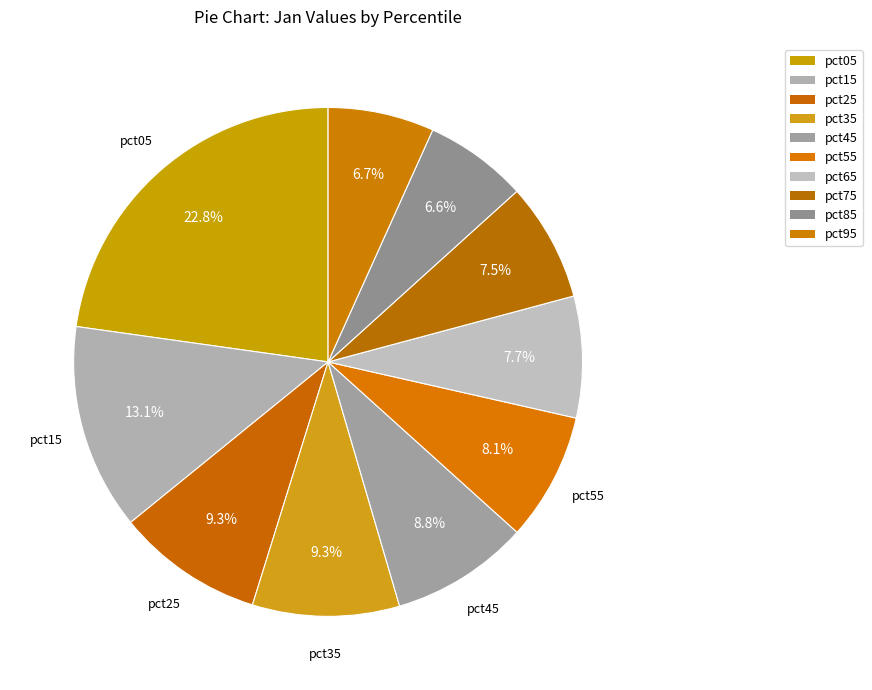

Count the number of slices in the pie.

10